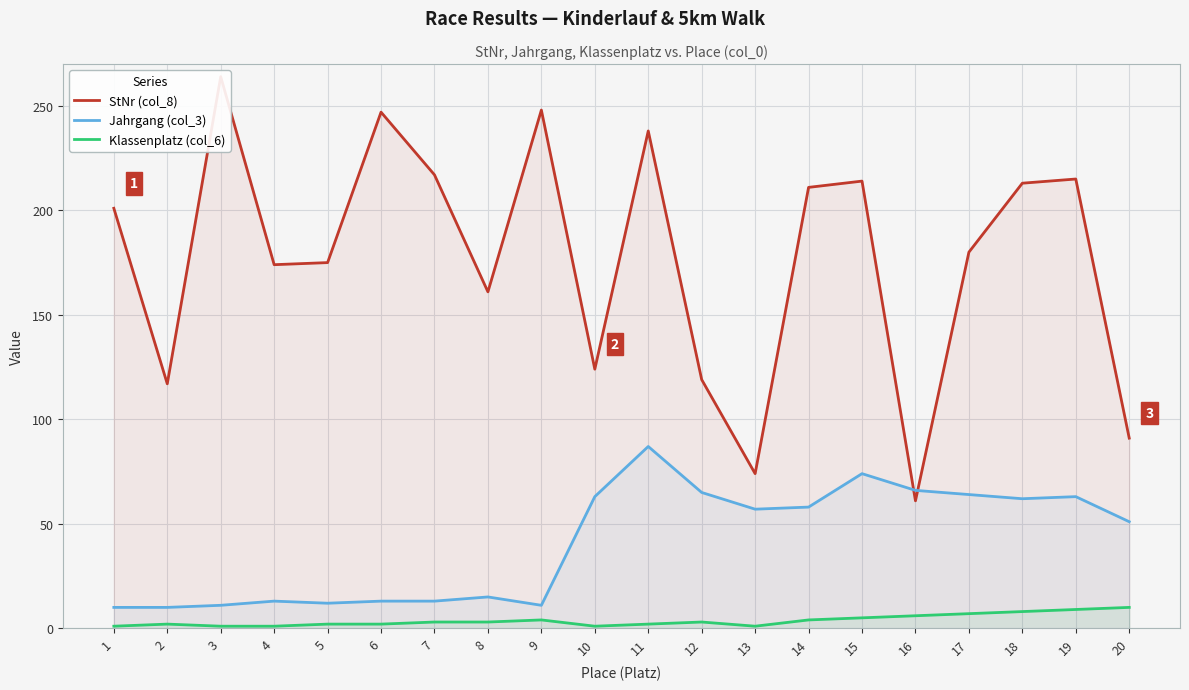

Where is the first local maximum for Jahrgang (col_3)?

4